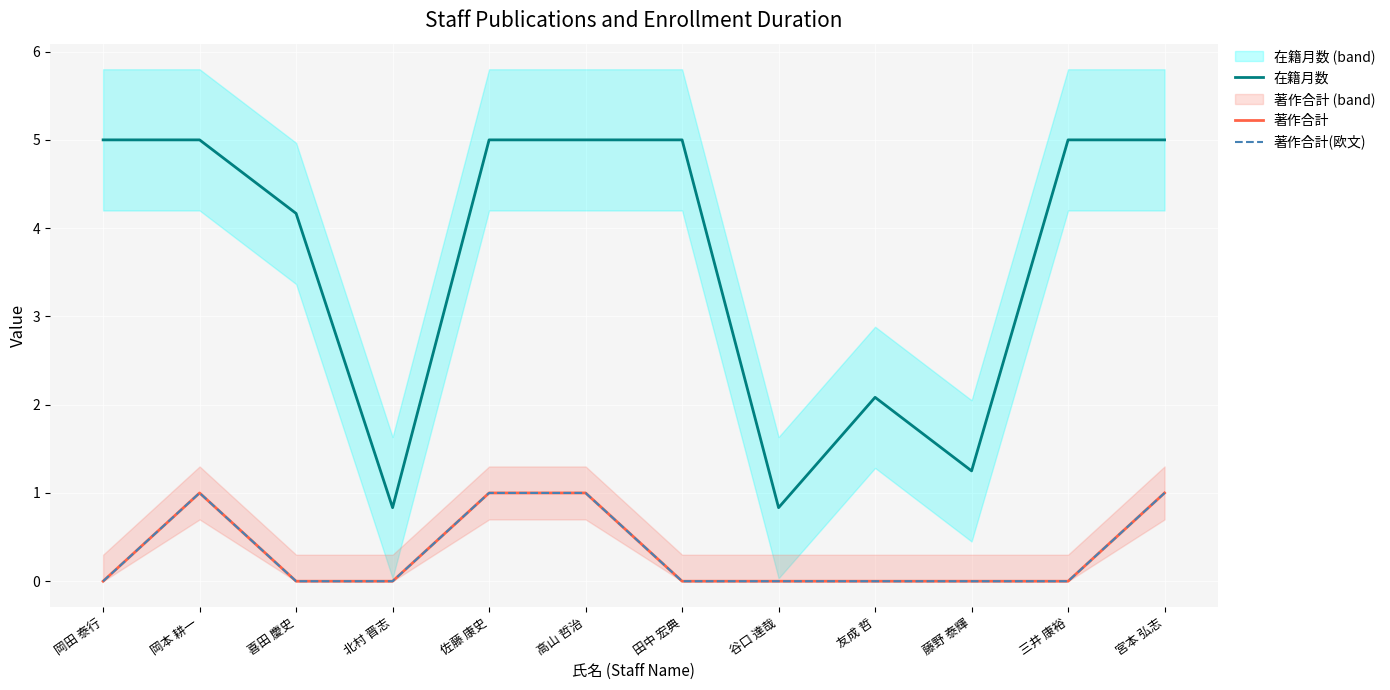

Is it true that 在籍月数 equals 5.0 at 佐藤 康史?

True